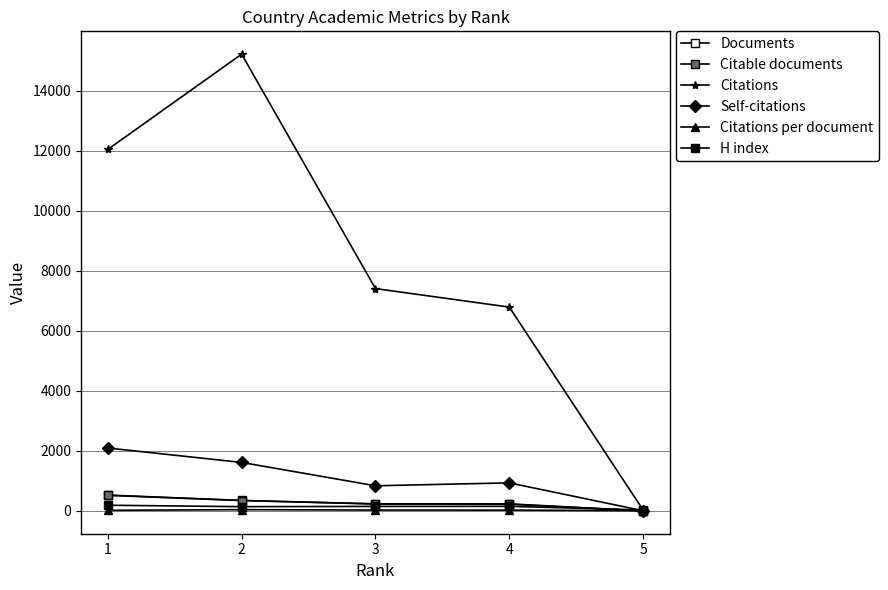

Between 1 and 4, which series saw the biggest shift?

Citations